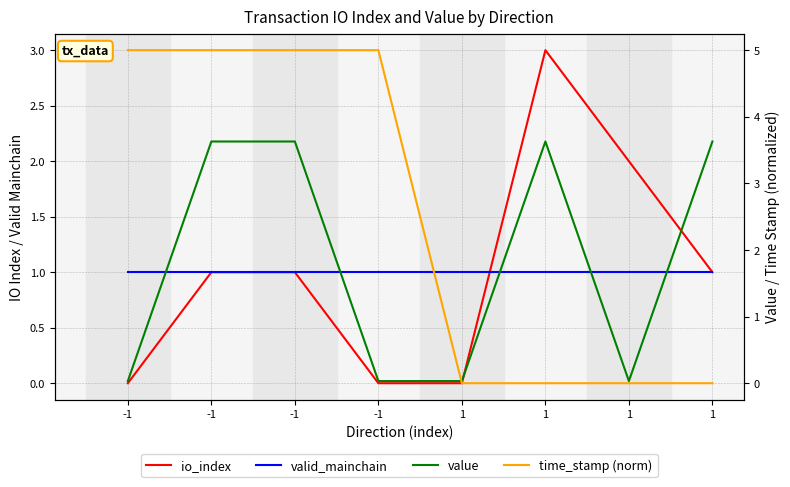

What is the sum of all value values?

14.6